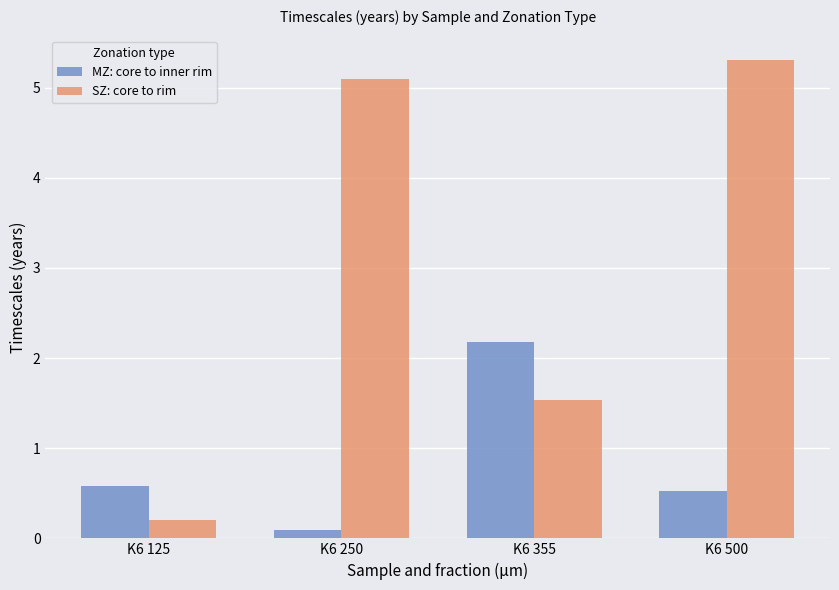

Reading right to left, extract all data points from this chart.

MZ: core to inner rim: 0.5	2.2	0.1	0.6
SZ: core to rim: 5.3	1.5	5.1	0.2